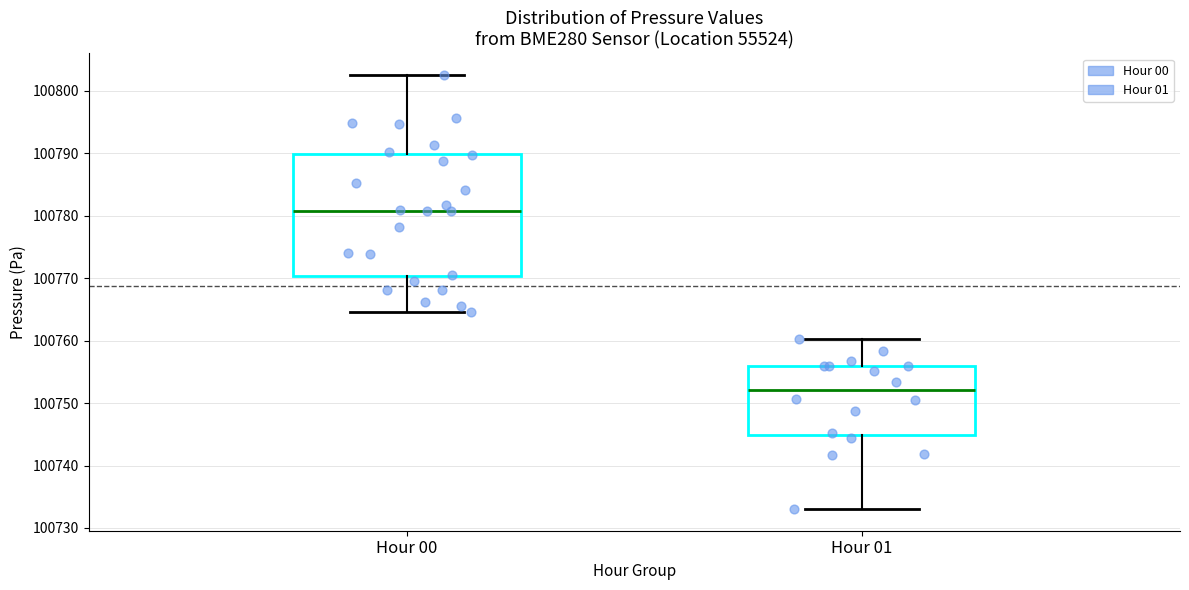

Reading left to right, transcribe this box plot: for each box, give where its median line is, the range the box spans, and where its two whiskers end, as read against the y-axis. The values are not printed on the chart, so give them approximately, as read against the axis.

Hour 00: median 100781, box 100770 to 100790, whiskers 100765 to 100803
Hour 01: median 100752, box 100745 to 100756, whiskers 100733 to 100760